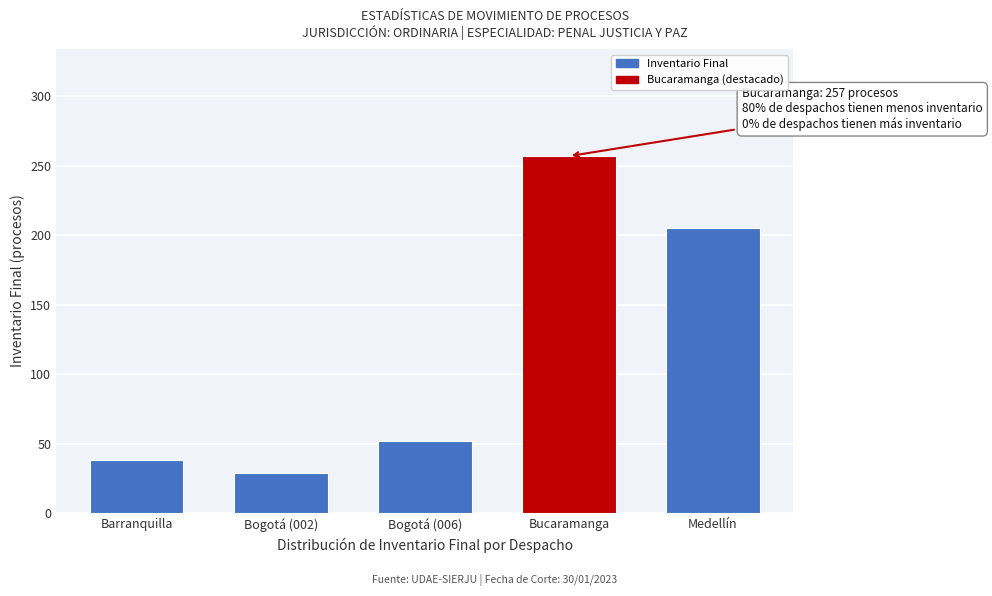

Reading left to right, list all the values displayed in this chart.

38	29	52	257	205